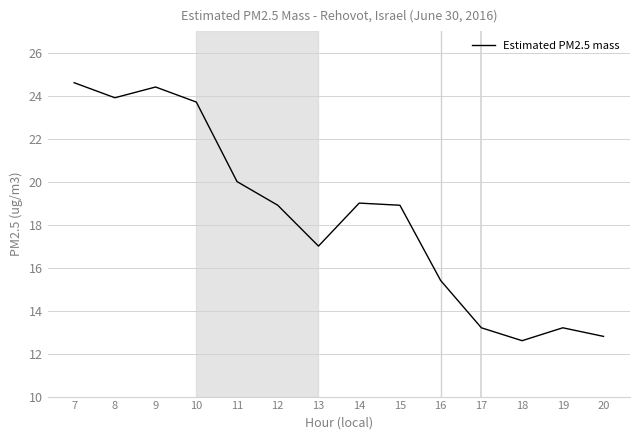

Reading left to right, list all the values displayed in this chart.

7=24.6	8=23.9	9=24.4	10=23.7	11=20.0	12=18.9	13=17.0	14=19.0	15=18.9	16=15.4	17=13.2	18=12.6	19=13.2	20=12.8